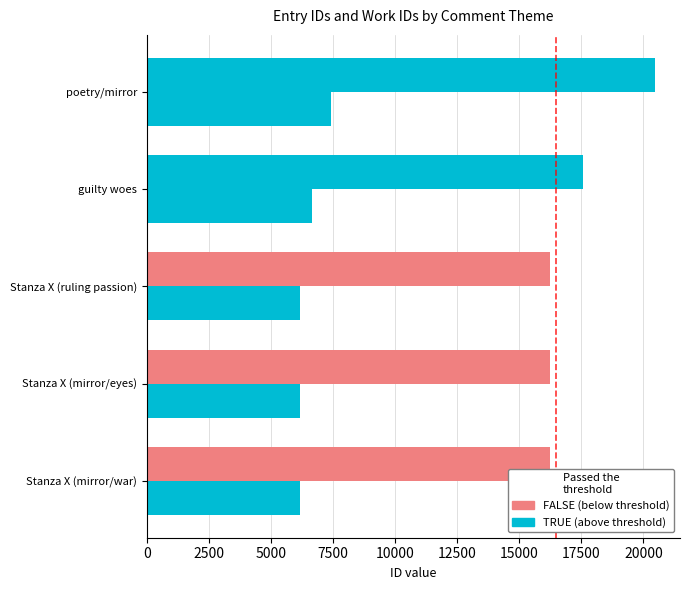

Reading left to right, transcribe all the data shown in this chart.

id: 16241	16242	16244	17588	20455
work_id: 6162	6162	6162	6636	7405